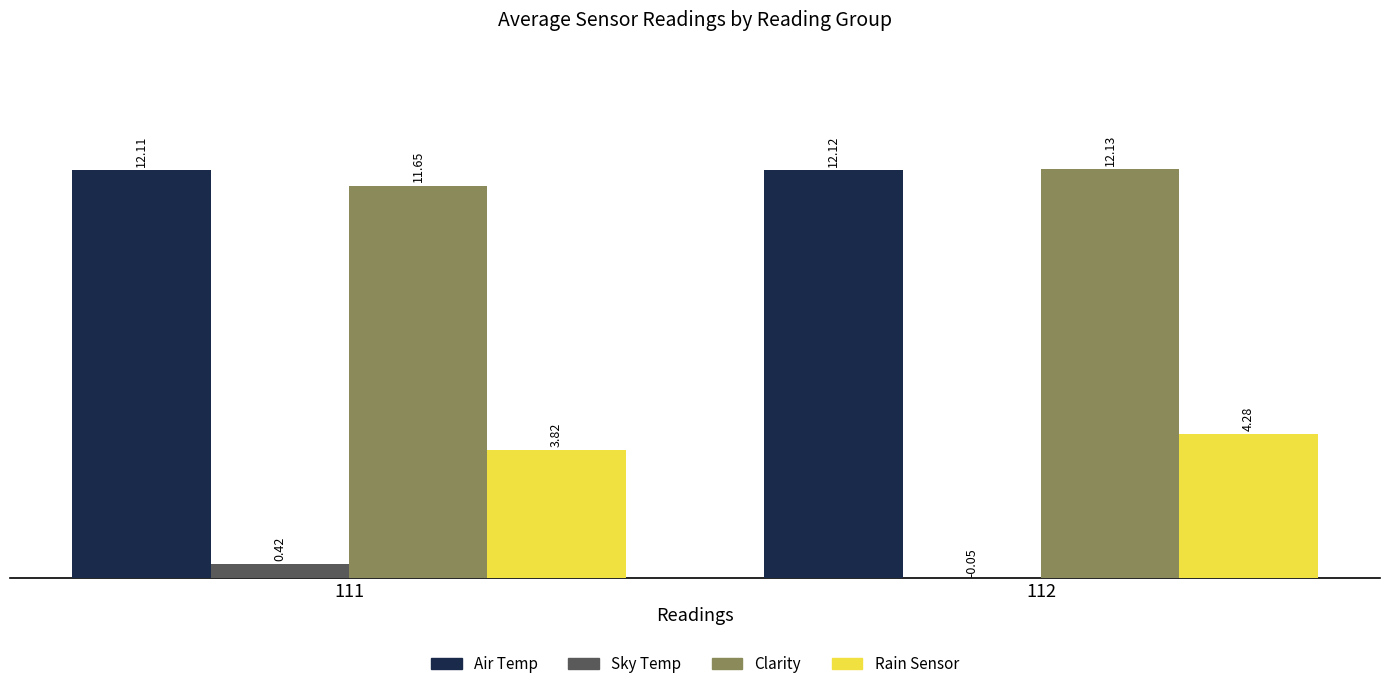

Which series has the widest spread of values?

Clarity